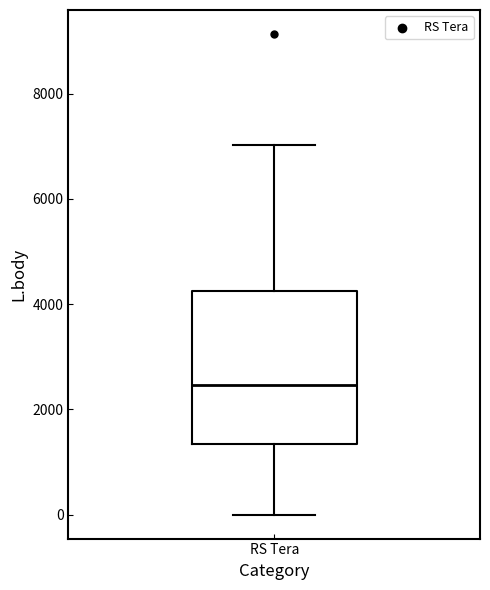

Transcribe this box plot: give where the median line is, the range the box spans, and where the two whiskers end, as read against the y-axis. The values are not printed on the chart, so give them approximately, as read against the axis.

median 2400, box 1400 to 4200, whiskers 0 to 7000